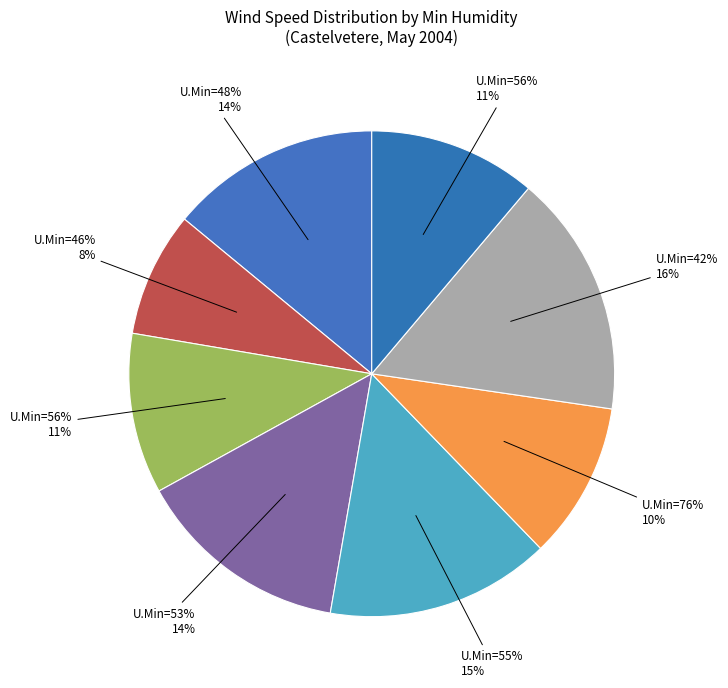

How many segments does this pie chart have?

8